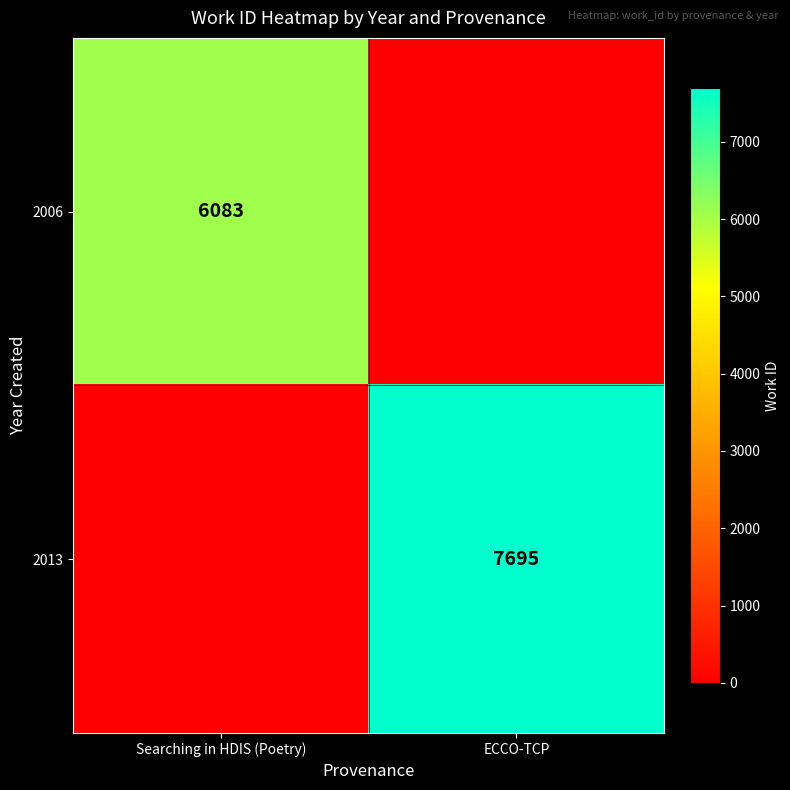

The 2013 series shows 7695 at ECCO-TCP. True or false?

True